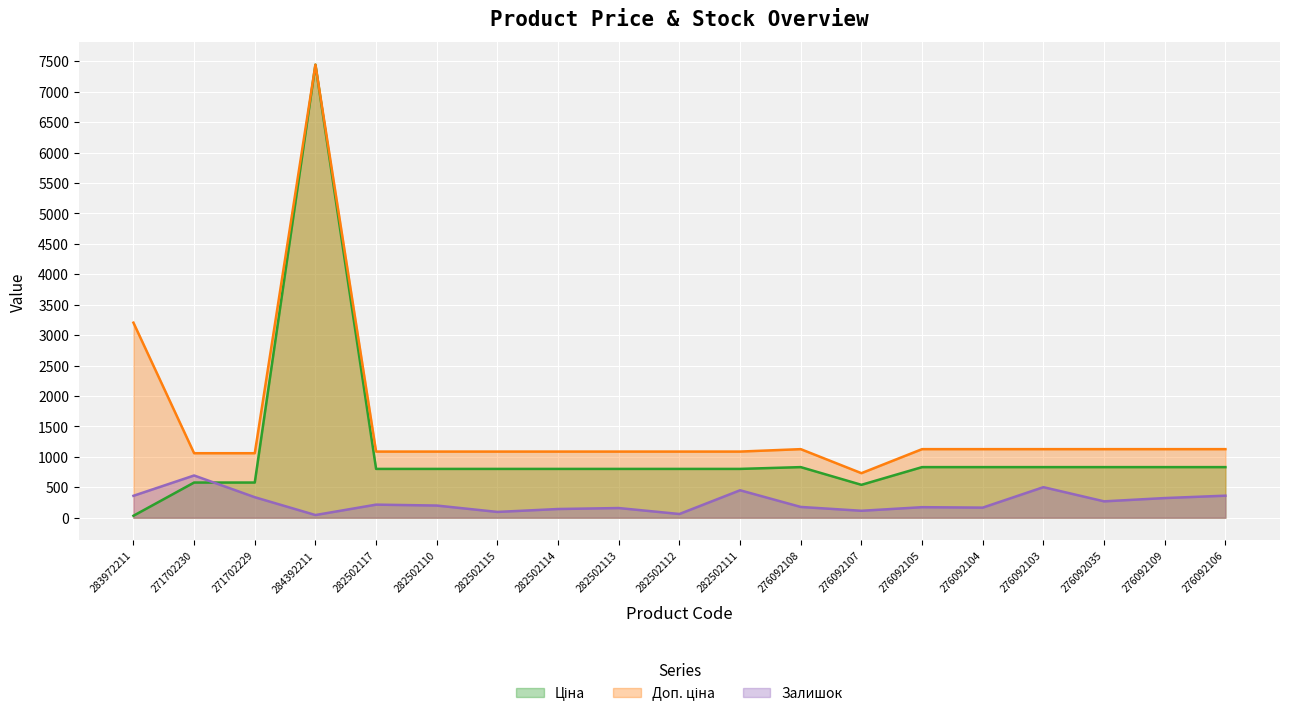

Which category has the highest value in the Ціна series?

284392211